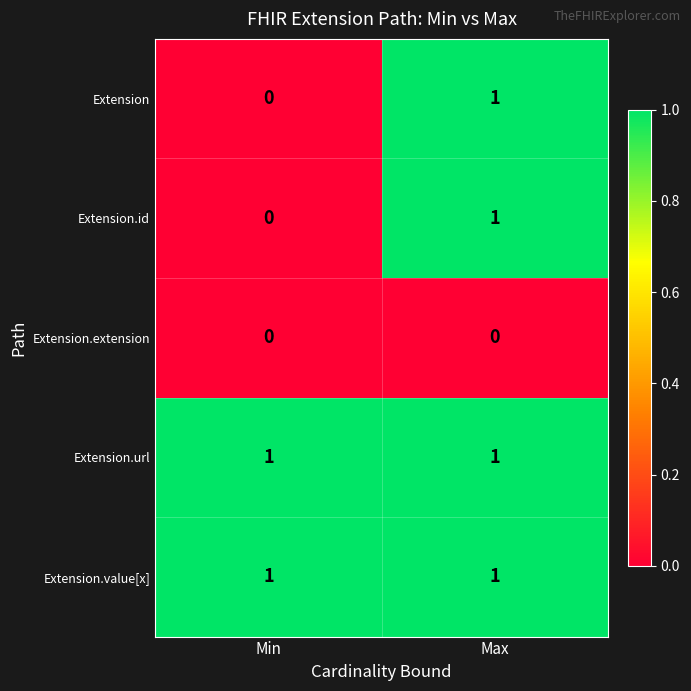

Is it true that Extension equals 0 at Min?

True